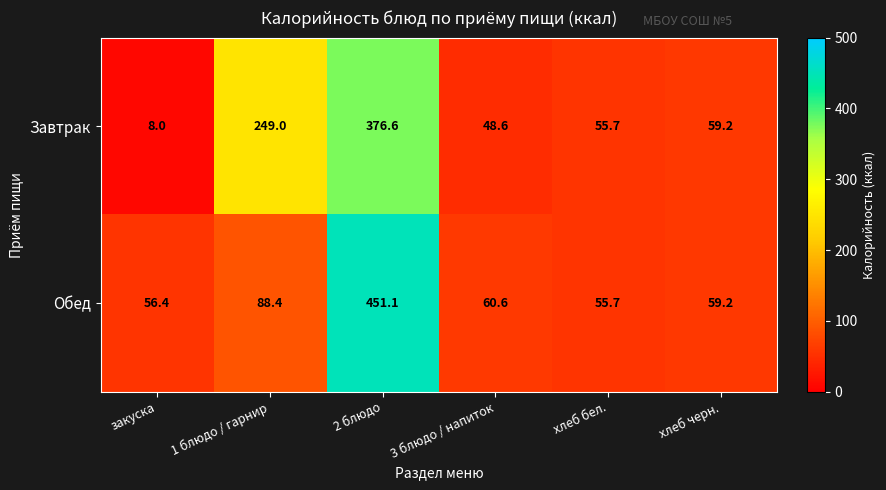

What is the total value across all series at 3 блюдо / напиток?

109.2